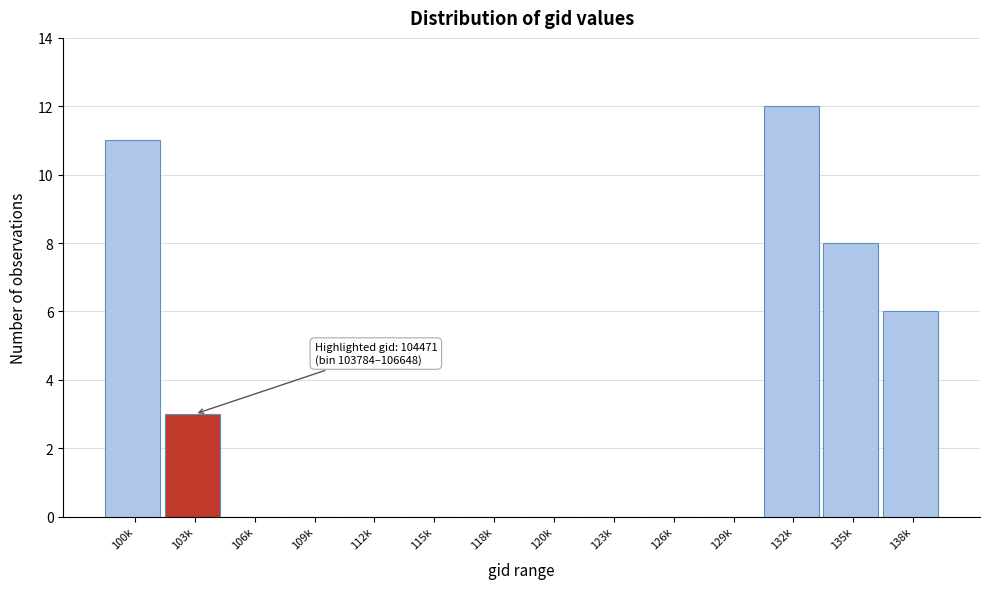

Reading left to right, list all the values displayed in this chart.

100k=11	103k=3	106k=0	109k=0	112k=0	115k=0	118k=0	120k=0	123k=0	126k=0	129k=0	132k=12	135k=8	138k=6